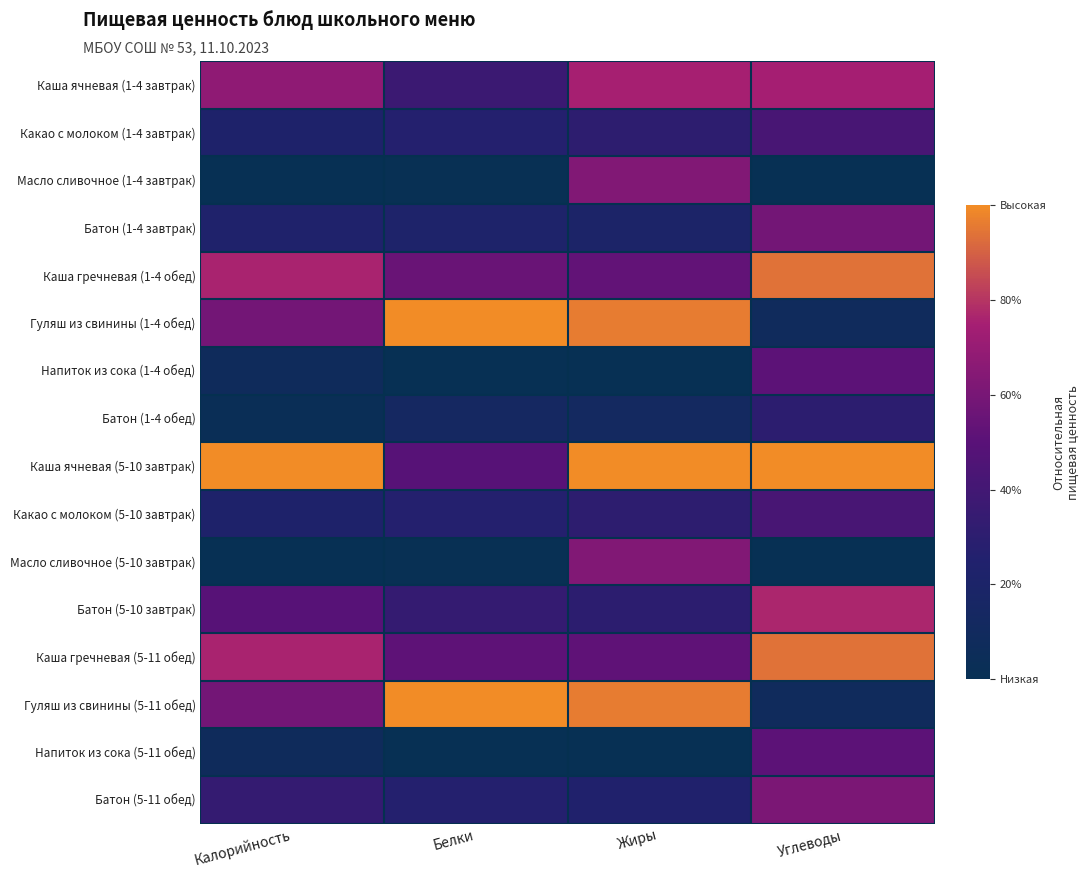

Reading left to right, what are all the values shown in this chart?

Каша ячневая (1-4 завтрак): Калорийность=0.7	Белки=0.4	Жиры=0.8	Углеводы=0.7
Какао с молоком (1-4 завтрак): Калорийность=0.2	Белки=0.3	Жиры=0.3	Углеводы=0.4
Масло сливочное (1-4 завтрак): Калорийность=0.0	Белки=0.0	Жиры=0.6	Углеводы=0.0
Батон (1-4 завтрак): Калорийность=0.2	Белки=0.2	Жиры=0.2	Углеводы=0.6
Каша гречневая (1-4 обед): Калорийность=0.8	Белки=0.6	Жиры=0.5	Углеводы=0.9
Гуляш из свинины (1-4 обед): Калорийность=0.6	Белки=1.0	Жиры=1.0	Углеводы=0.1
Напиток из сока (1-4 обед): Калорийность=0.1	Белки=0.0	Жиры=0.0	Углеводы=0.5
Батон (1-4 обед): Калорийность=0.0	Белки=0.1	Жиры=0.1	Углеводы=0.3
Каша ячневая (5-10 завтрак): Калорийность=1.0	Белки=0.5	Жиры=1.0	Углеводы=1.0
Какао с молоком (5-10 завтрак): Калорийность=0.2	Белки=0.3	Жиры=0.3	Углеводы=0.4
Масло сливочное (5-10 завтрак): Калорийность=0.0	Белки=0.0	Жиры=0.6	Углеводы=0.0
Батон (5-10 завтрак): Калорийность=0.5	Белки=0.3	Жиры=0.3	Углеводы=0.8
Каша гречневая (5-11 обед): Калорийность=0.8	Белки=0.5	Жиры=0.5	Углеводы=0.9
Гуляш из свинины (5-11 обед): Калорийность=0.6	Белки=1.0	Жиры=1.0	Углеводы=0.1
Напиток из сока (5-11 обед): Калорийность=0.1	Белки=0.0	Жиры=0.0	Углеводы=0.5
Батон (5-11 обед): Калорийность=0.3	Белки=0.3	Жиры=0.2	Углеводы=0.6